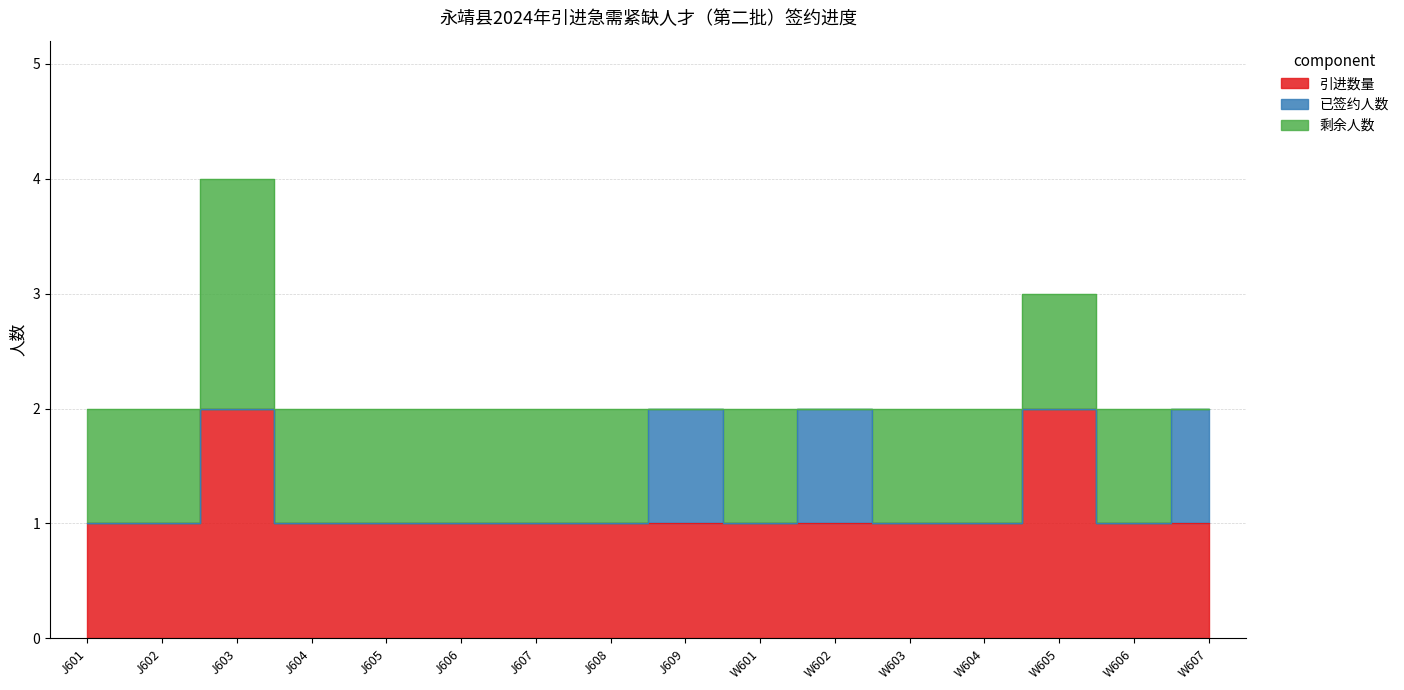

What is the difference between the 已签约人数 values at J605 and J609?

1